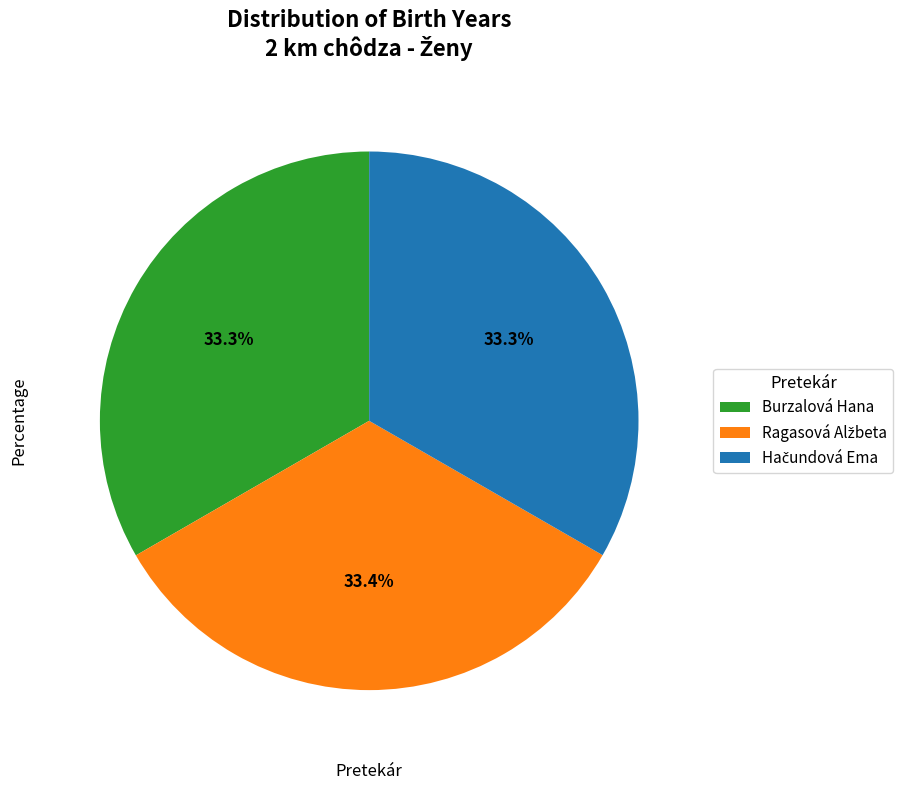

Does any single category account for the majority?

No